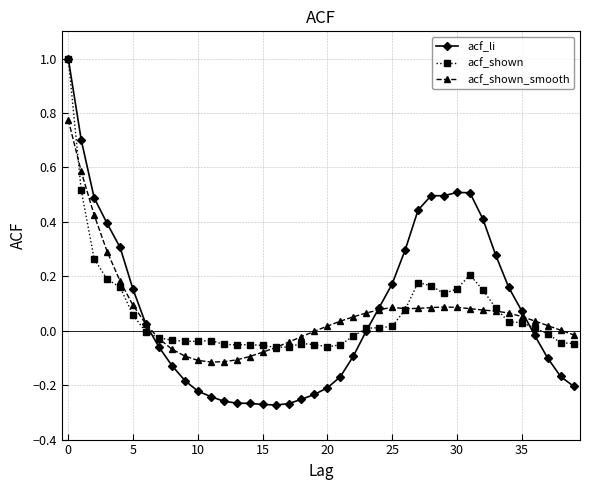

How many data points does each series have?

40